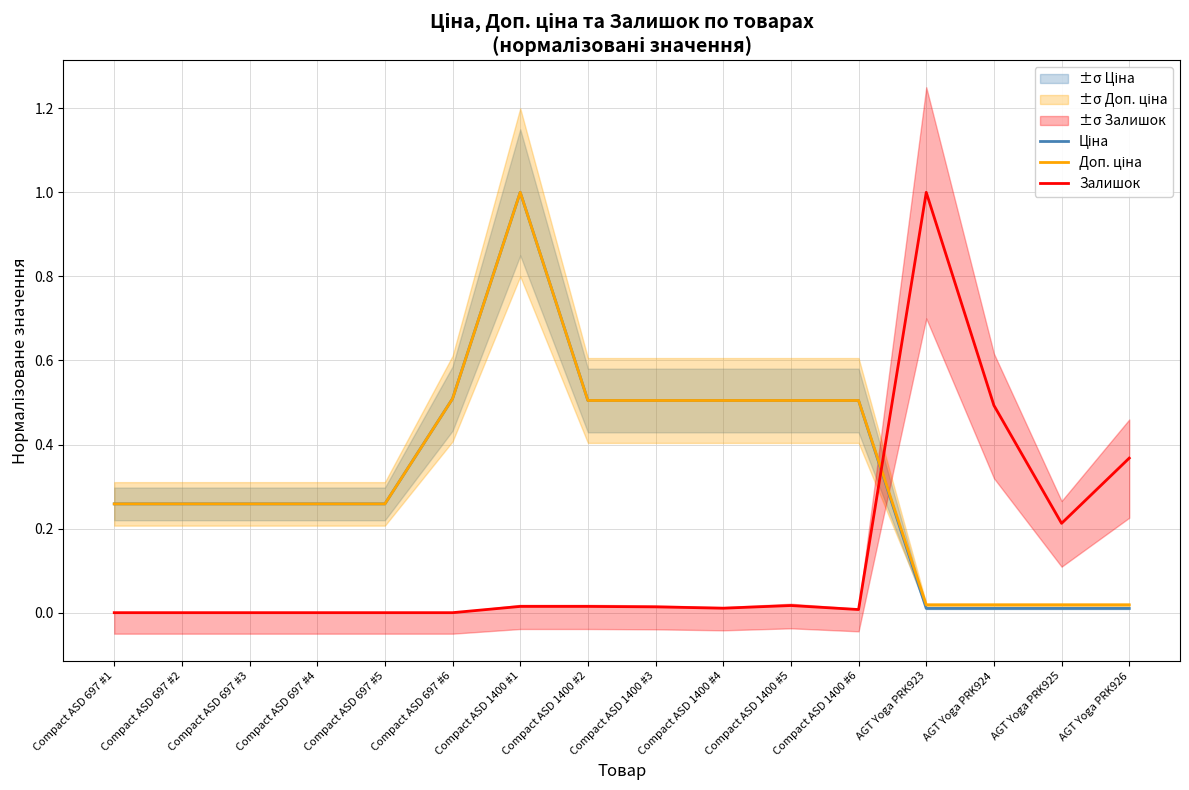

Rank the series by their maximum value, from lowest to highest.

Ціна, Доп. ціна, Залишок